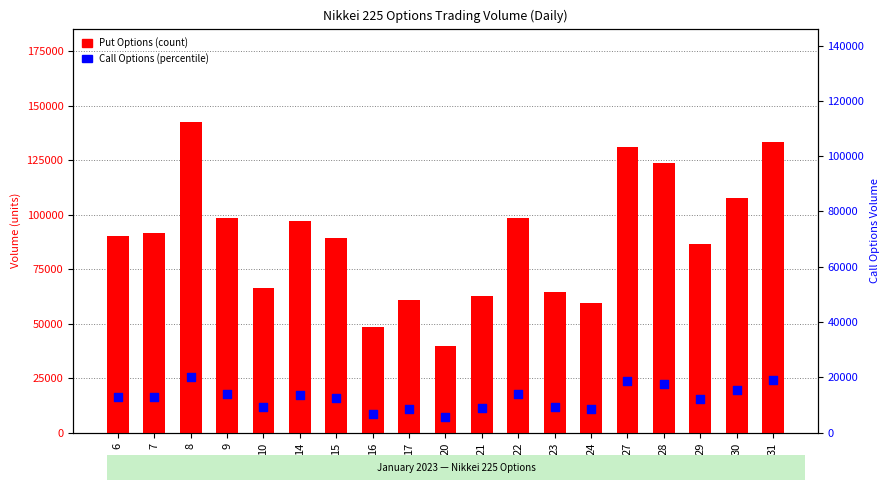

Which series has the widest spread of Y values?

Put Options